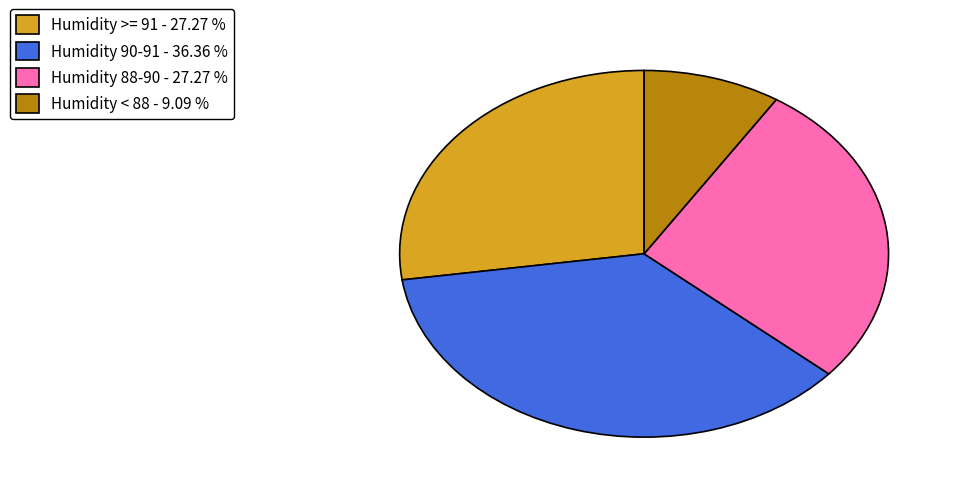

Do Humidity >= 91 - 27.27 % and Humidity 90-91 - 36.36 % together represent more than half of the pie?

Yes